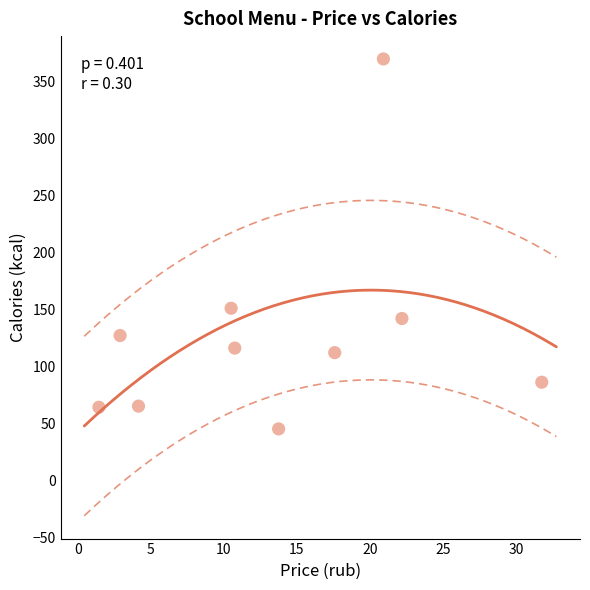

What is the range of Y values (max minus min)?

325